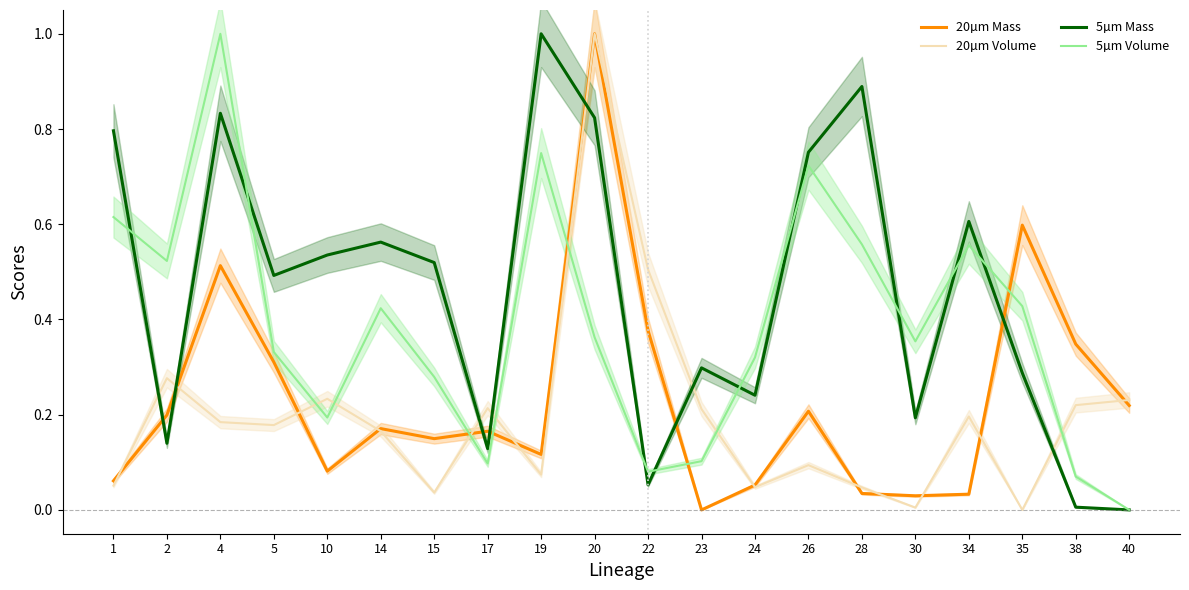

What is the difference between the maximum and minimum values in the 20µm Volume series?

1.0